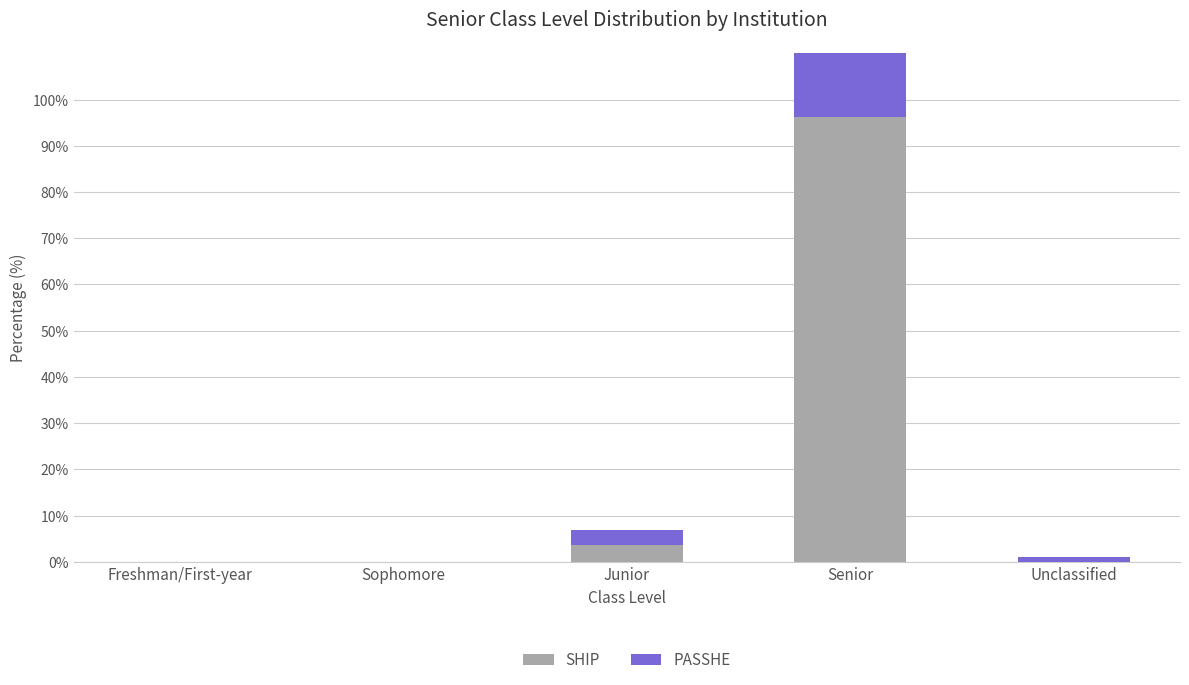

What position from the left is Senior?

4